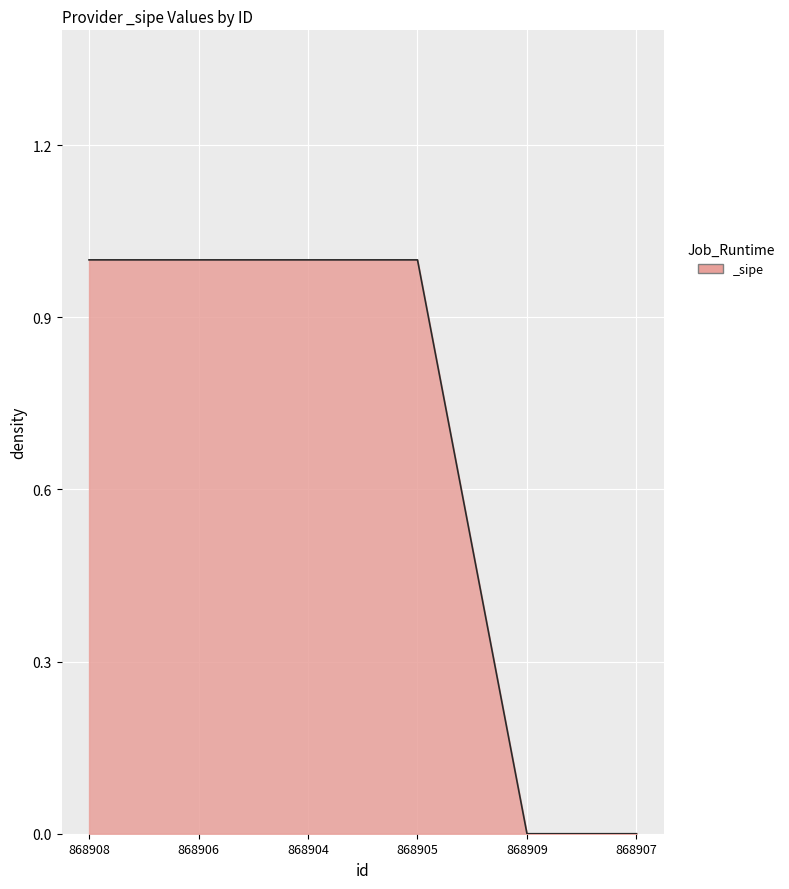

Reading left to right, extract all data points from this chart.

868908=1	868906=1	868904=1	868905=1	868909=0	868907=0